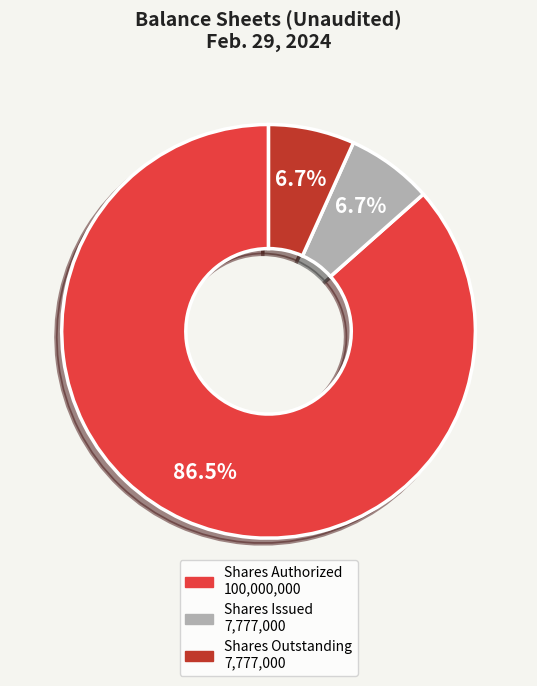

Is there any slice that represents more than half of the pie?

Yes